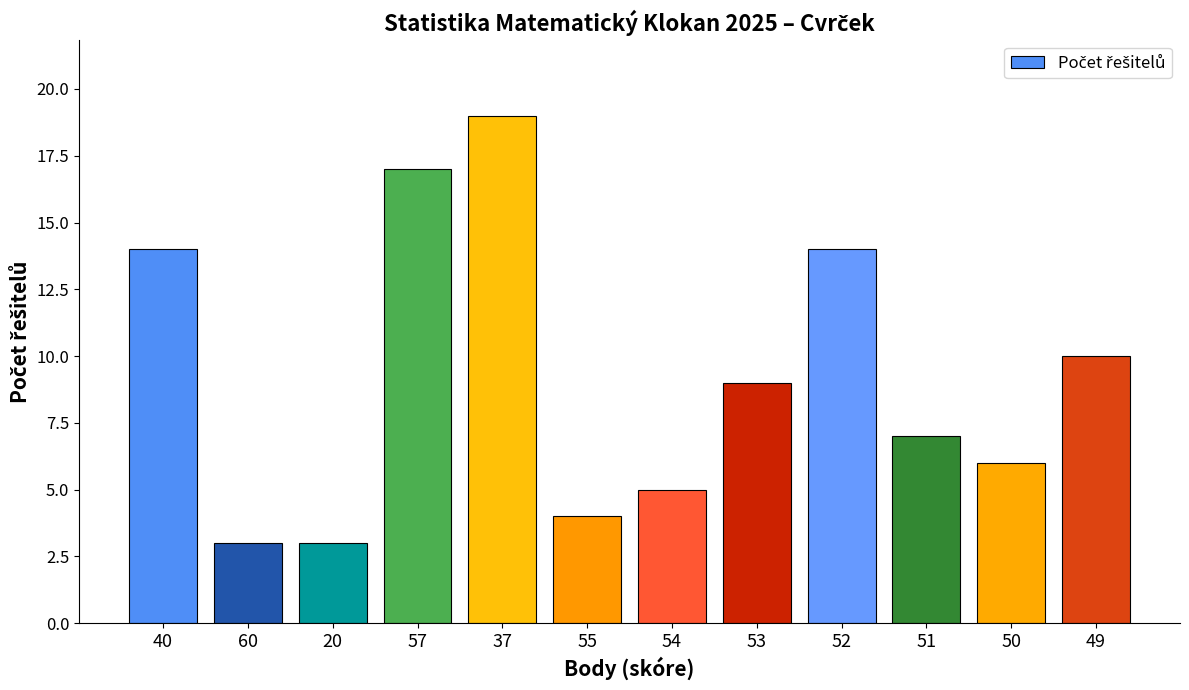

What value does the data have at 53?

9